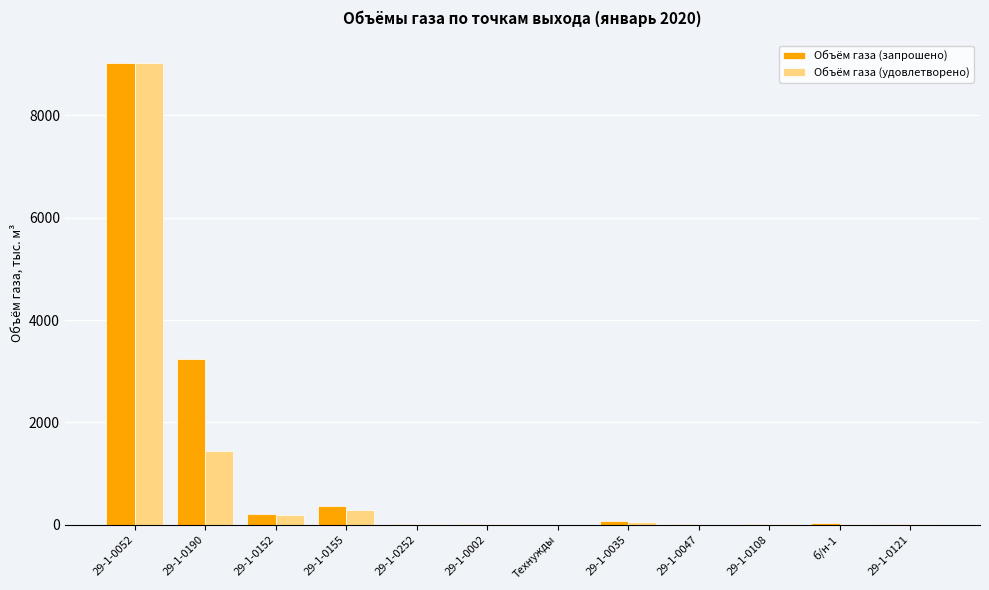

Count the number of data series in this chart.

2